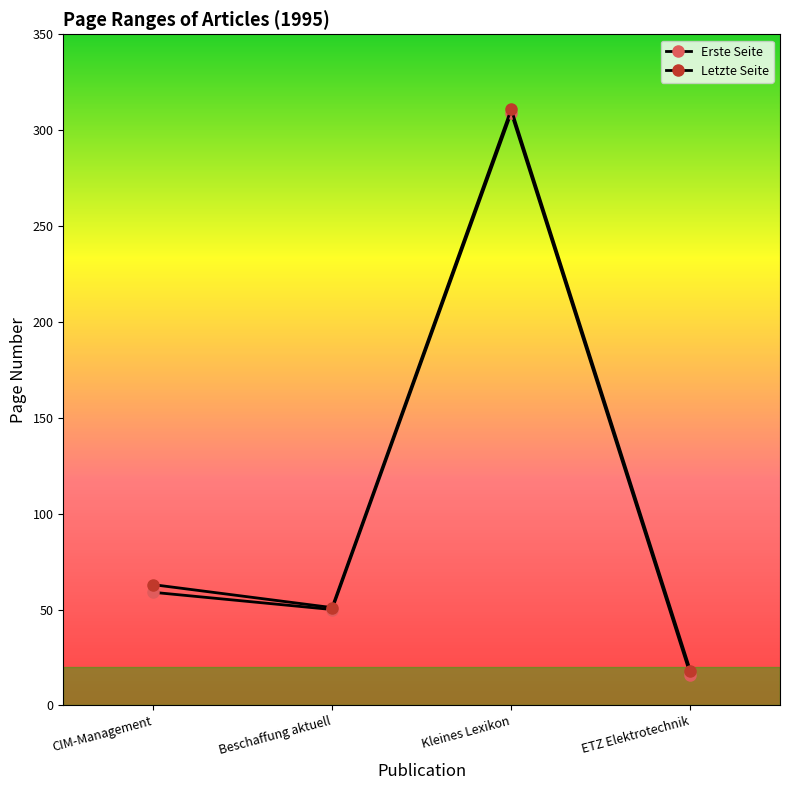

Is this an area chart (filled region under the line)?

No